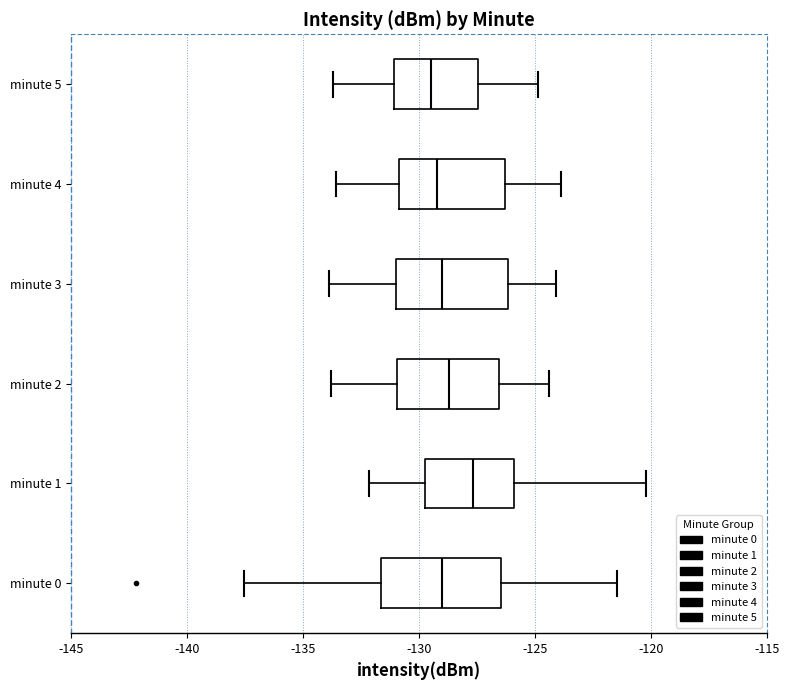

Which box's median line is the furthest to the right?

minute 1